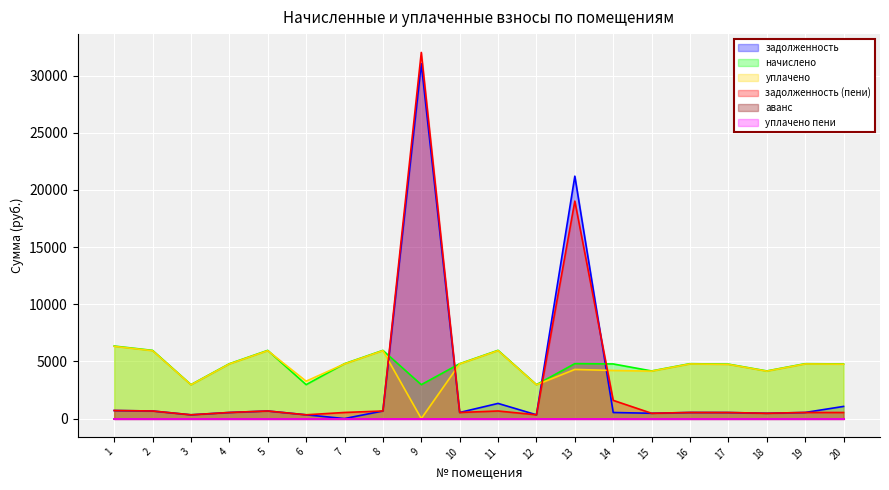

Where do задолженность (пени) and уплачено first cross each other?

8 and 9